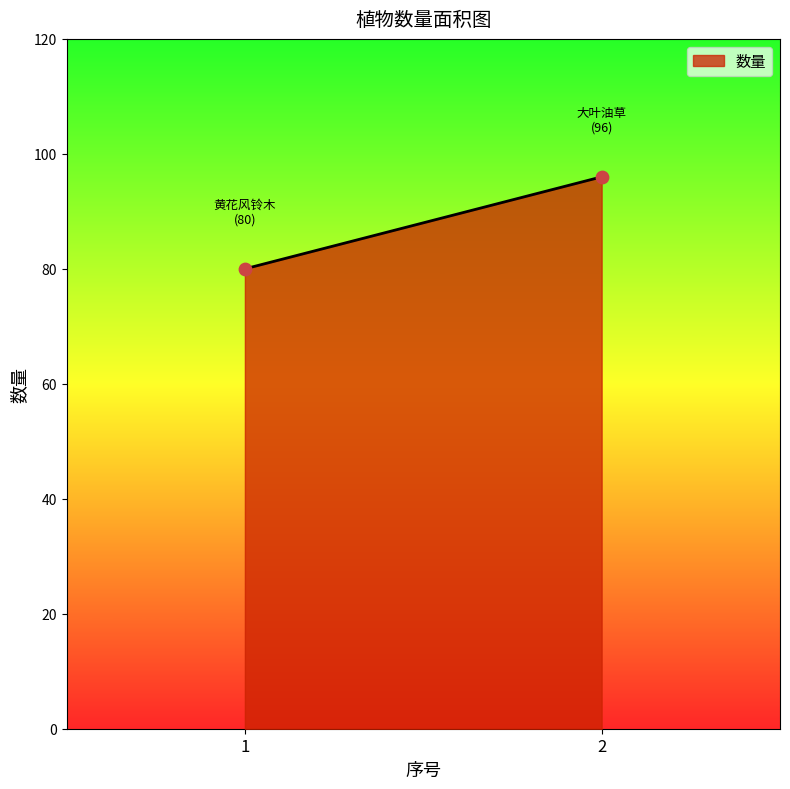

What is the average Y value?

88